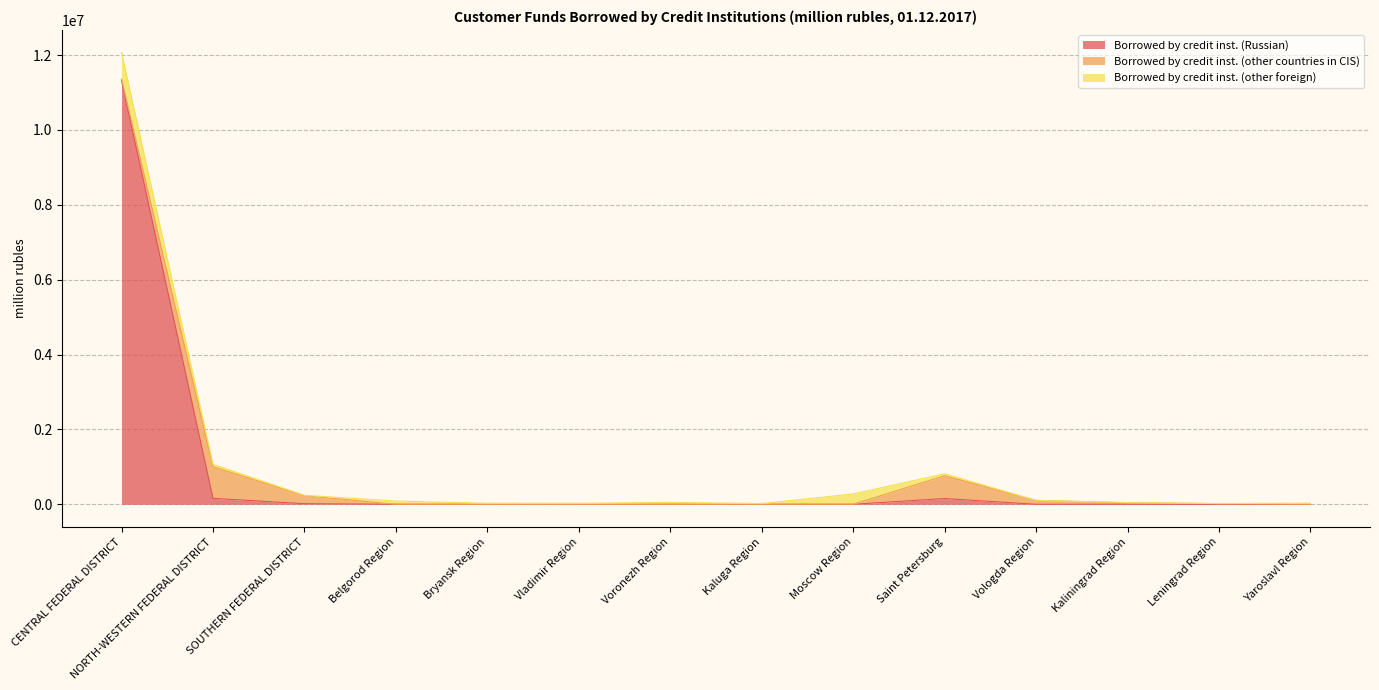

Rank the series at Vladimir Region from lowest to highest value.

Borrowed by credit inst. (Russian), Borrowed by credit inst. (other countries in CIS), Borrowed by credit inst. (other foreign)